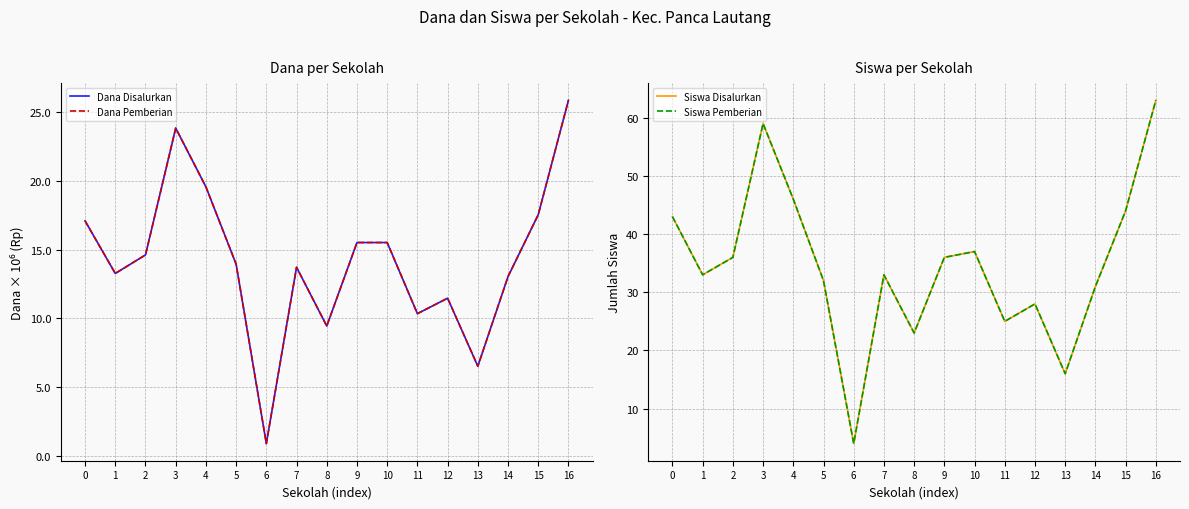

Which has a higher value, 10 or 9?

10